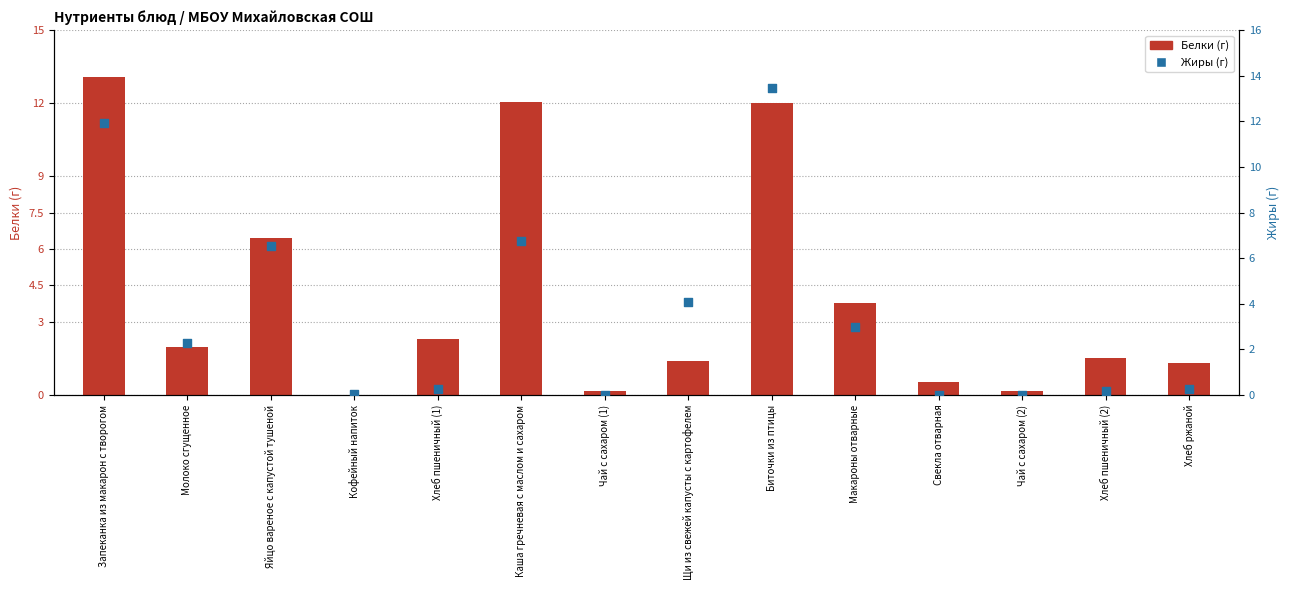

Which series reaches the minimum Y coordinate?

Жиры (г)